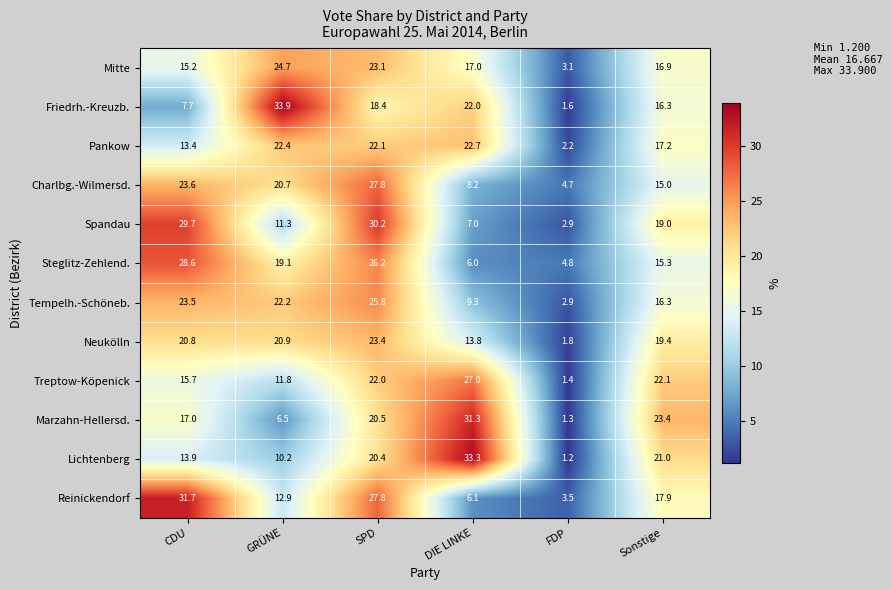

What is the sum of the Steglitz-Zehlend. values at CDU and GRÜNE?

47.7